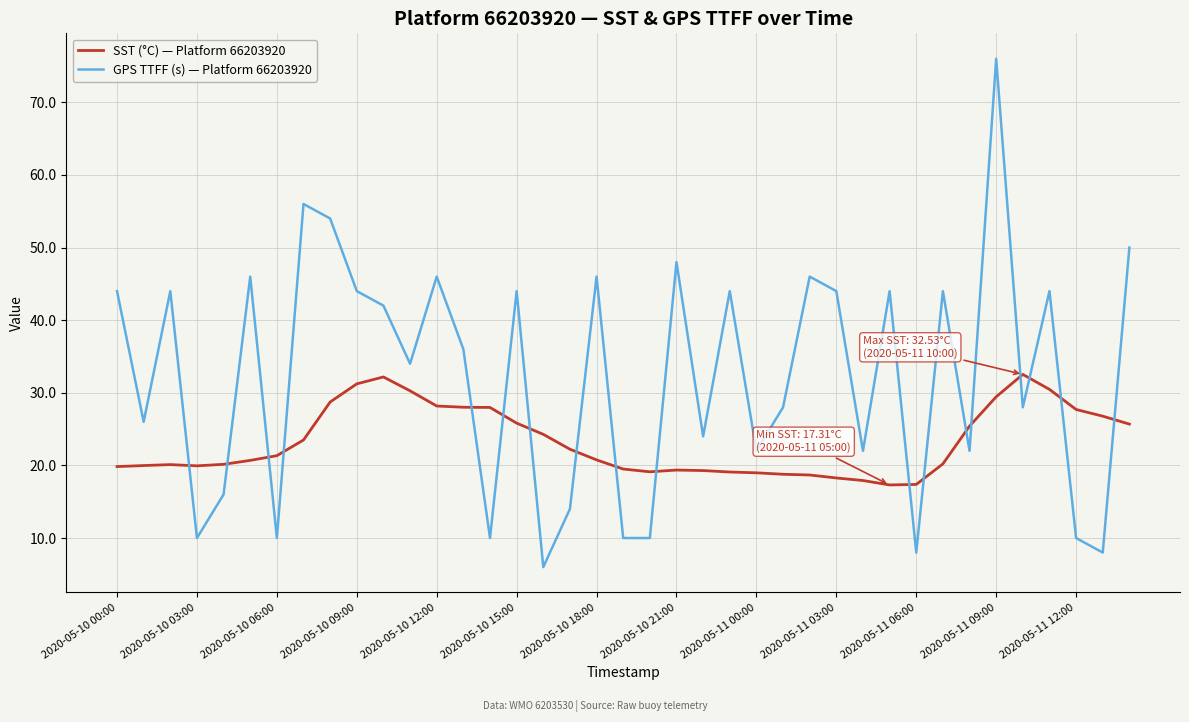

What is the difference between the maximum and minimum values in the SST (°C) — Platform 66203920 series?

15.2